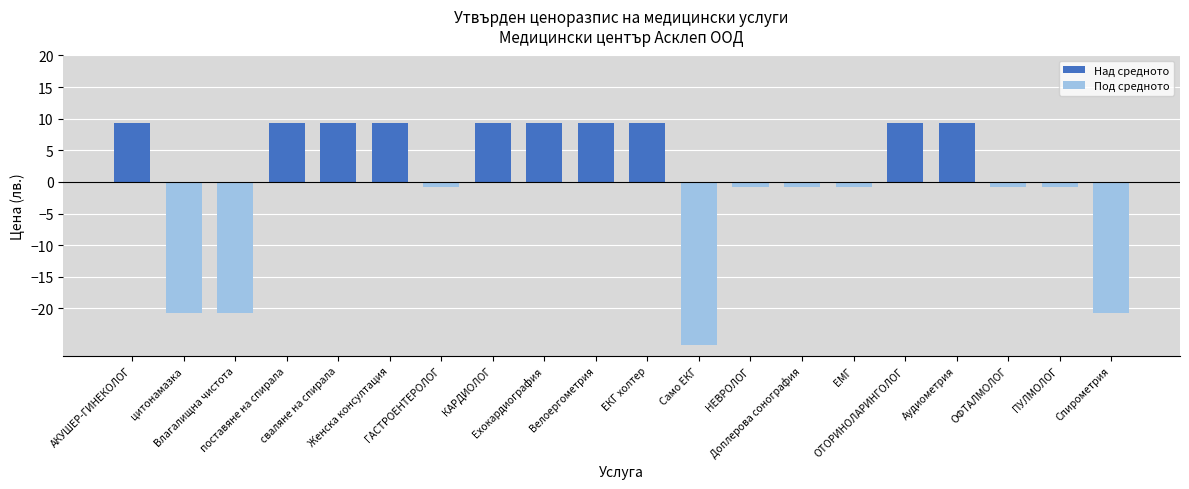

What is the sum of all Под средното values?

-92.5